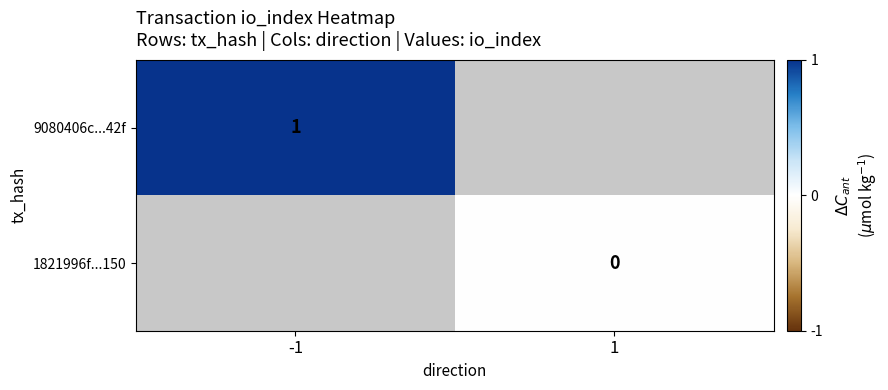

Between 1 and -1, which is larger?

-1